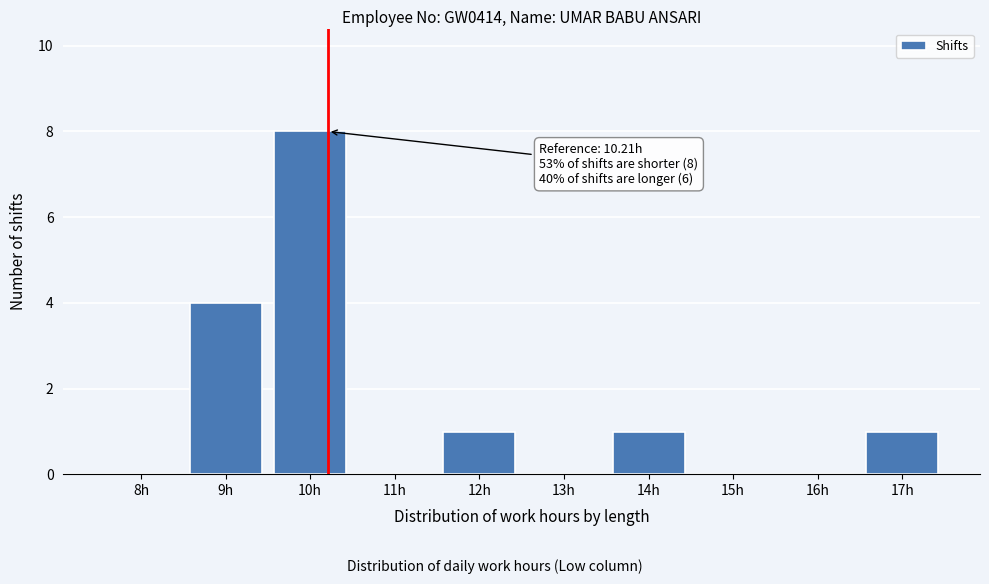

Reading left to right, what are all the values shown in this chart?

8h=0	9h=4	10h=8	11h=0	12h=1	13h=0	14h=1	15h=0	16h=0	17h=1